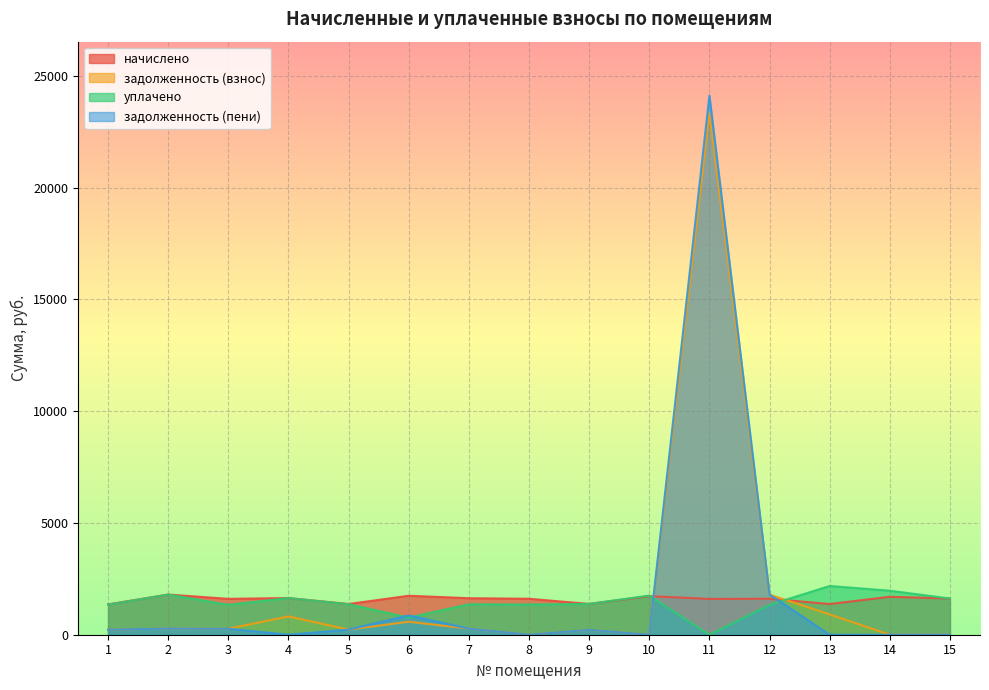

At 15, list the series in order from smallest to largest.

задолженность (взнос), задолженность (пени), начислено, уплачено